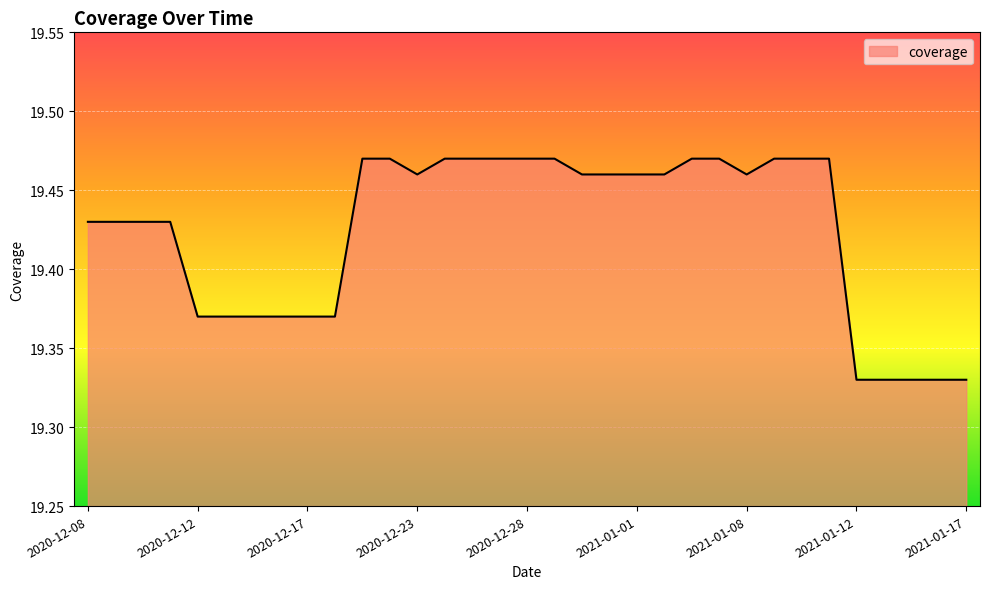

Does the chart have visible grid lines?

Yes